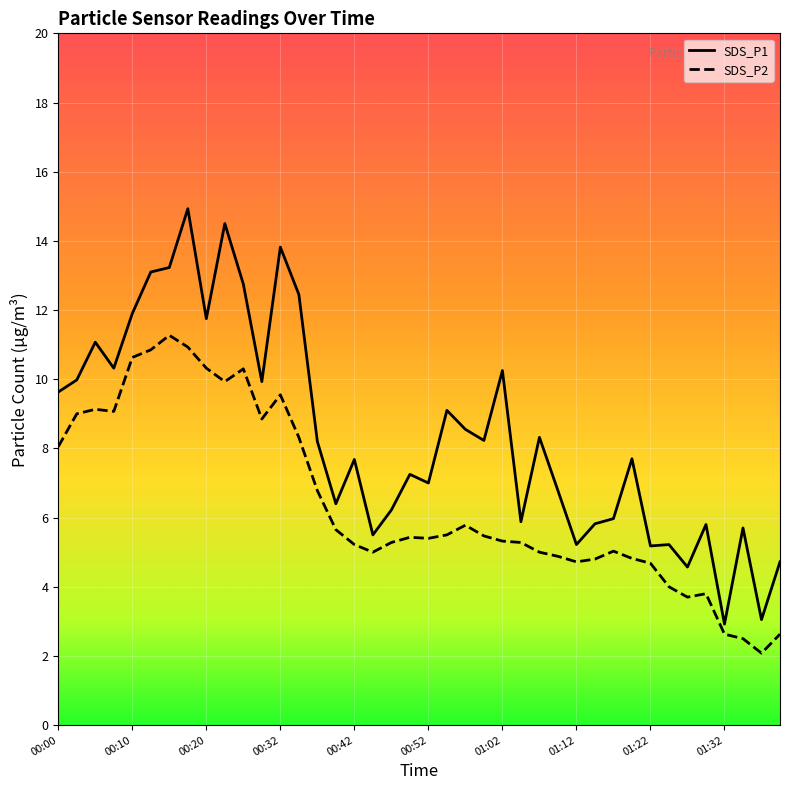

True or false: SDS_P2 and SDS_P1 cross at least once.

False